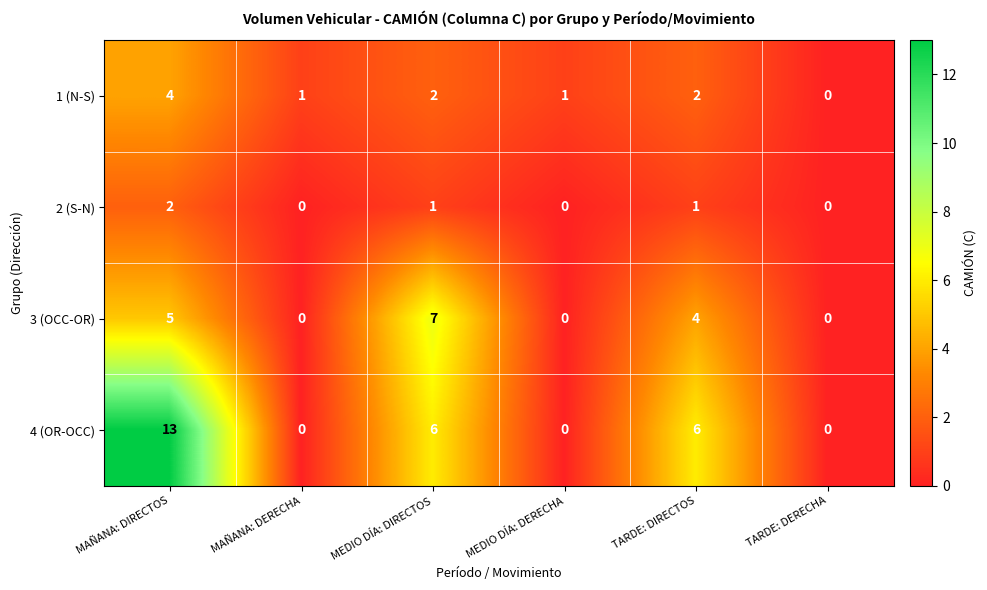

List the series in order of their overall mean, lowest first.

2 (S-N), 1 (N-S), 3 (OCC-OR), 4 (OR-OCC)